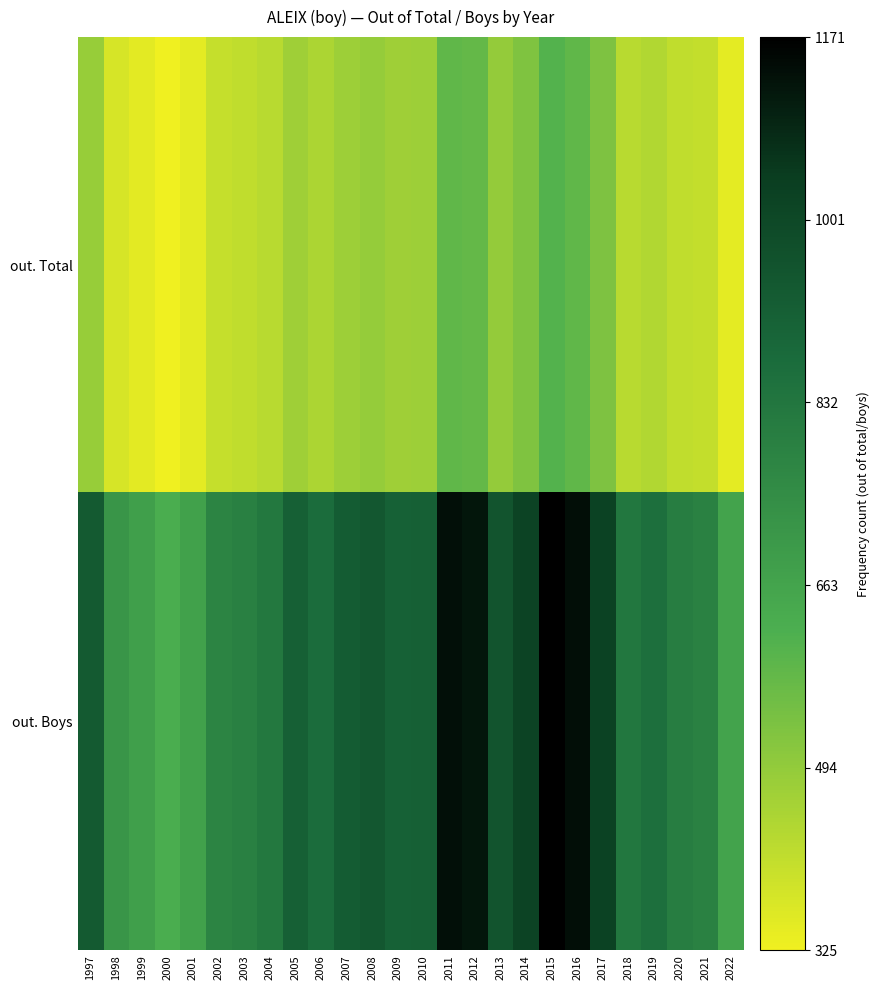

List the series in order of their peak value, highest first.

out. Boys, out. Total